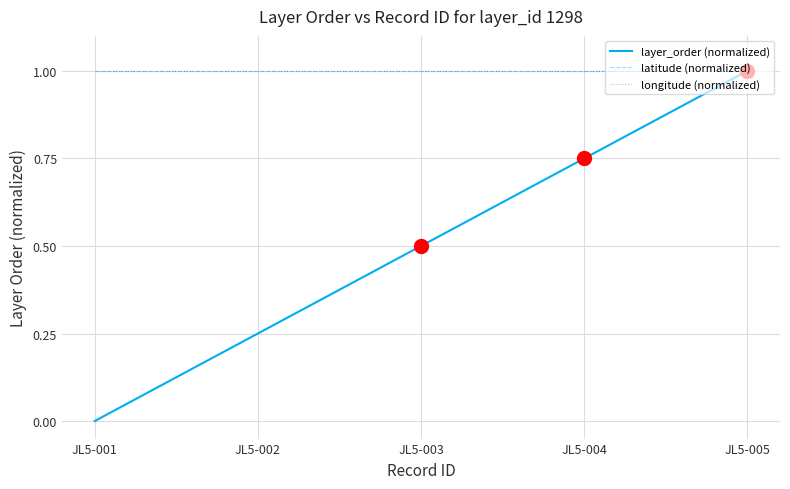

What is the sum of all longitude (normalized) values?

5.0